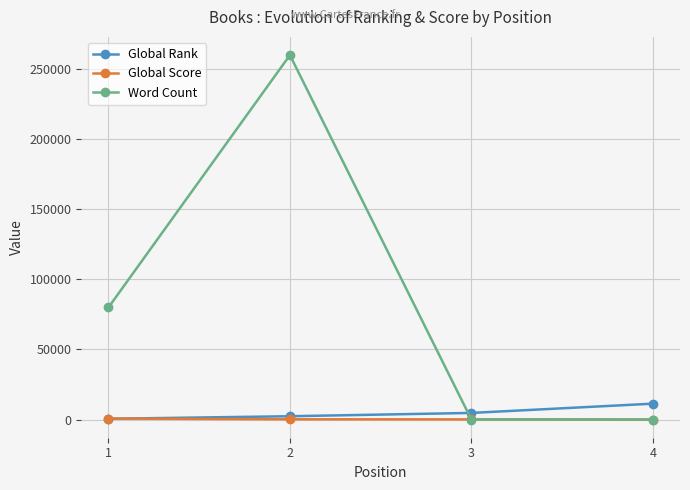

At which category is the sum across all series the highest?

2